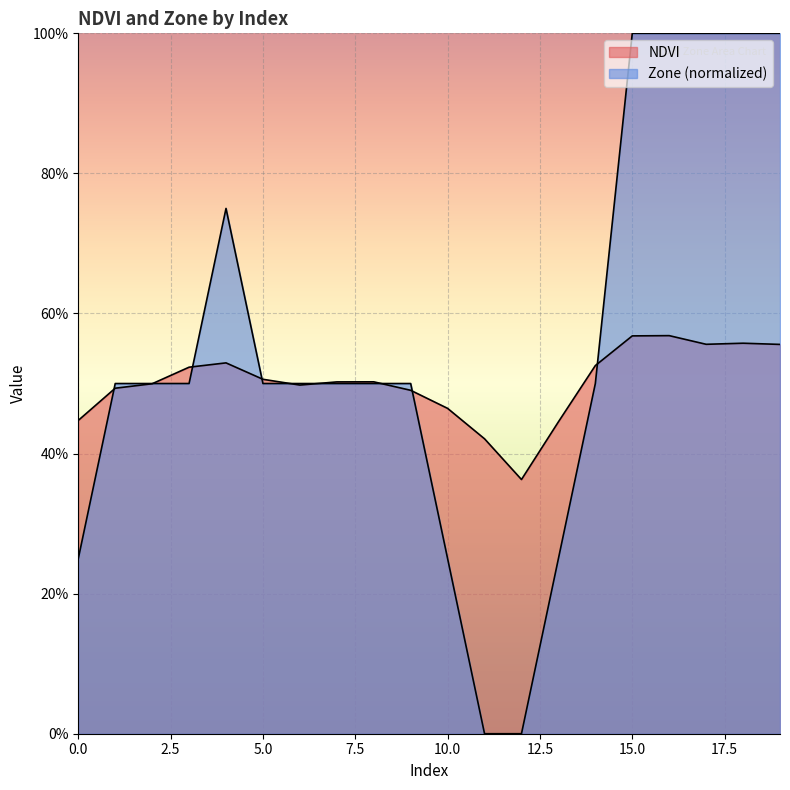

How many categories are shown in the chart?

20